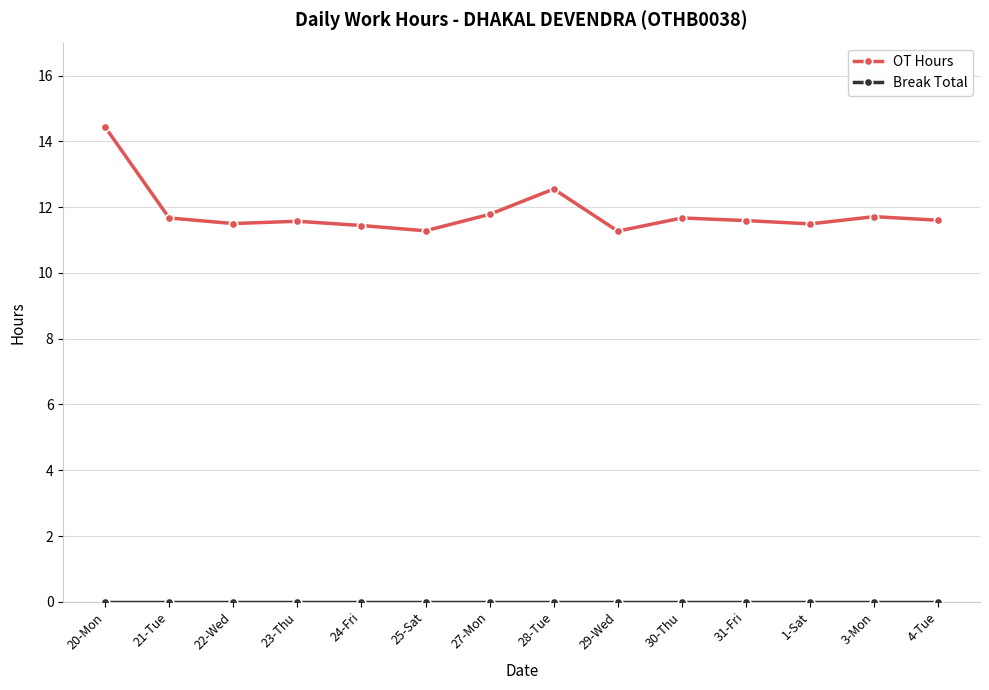

Which series has the widest spread of values?

OT Hours